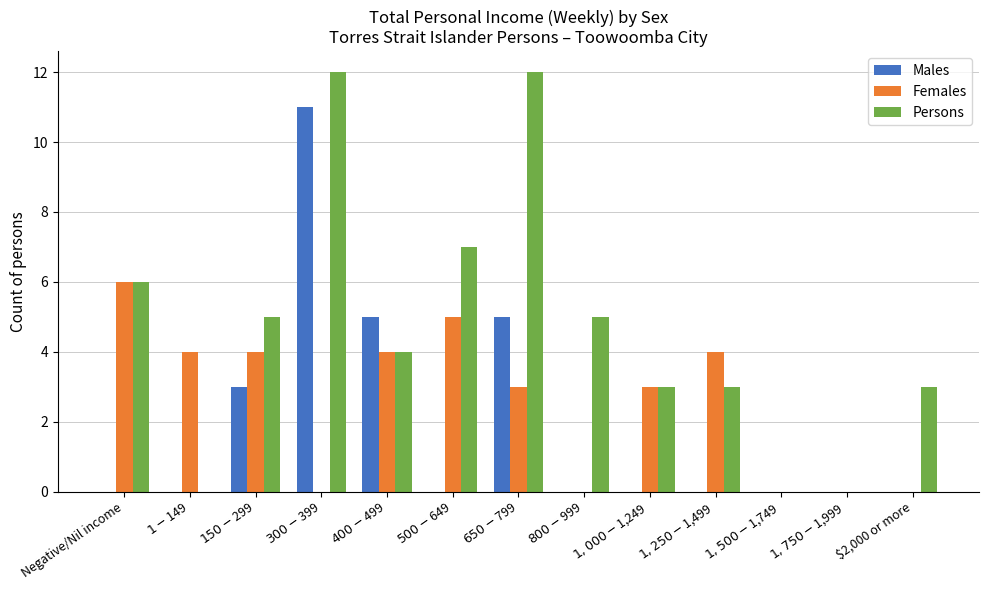

What is the sum of all Females values?

33